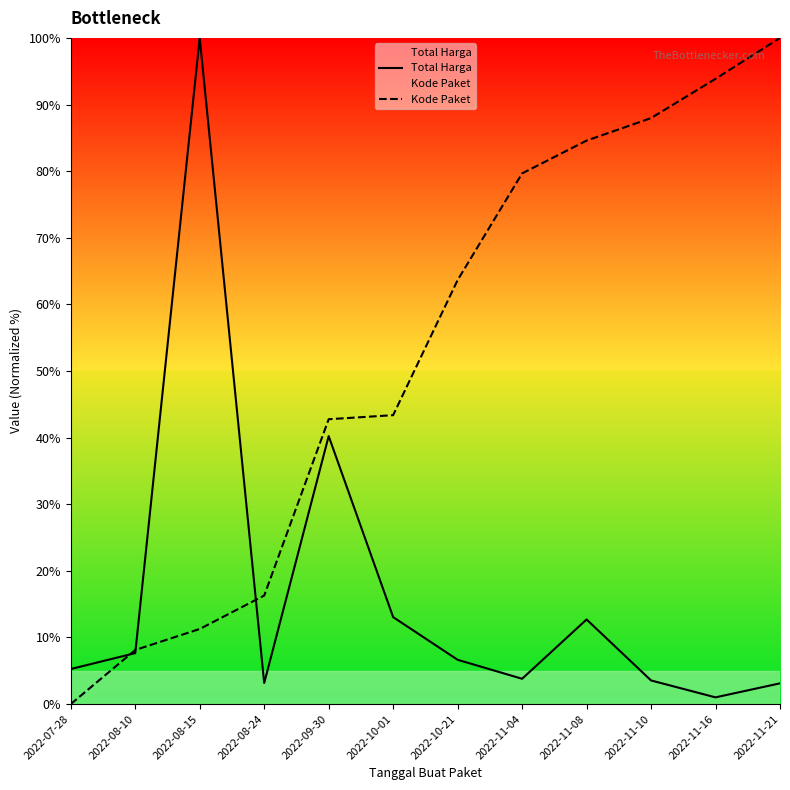

How many values in the Kode Paket series are below 63?

6